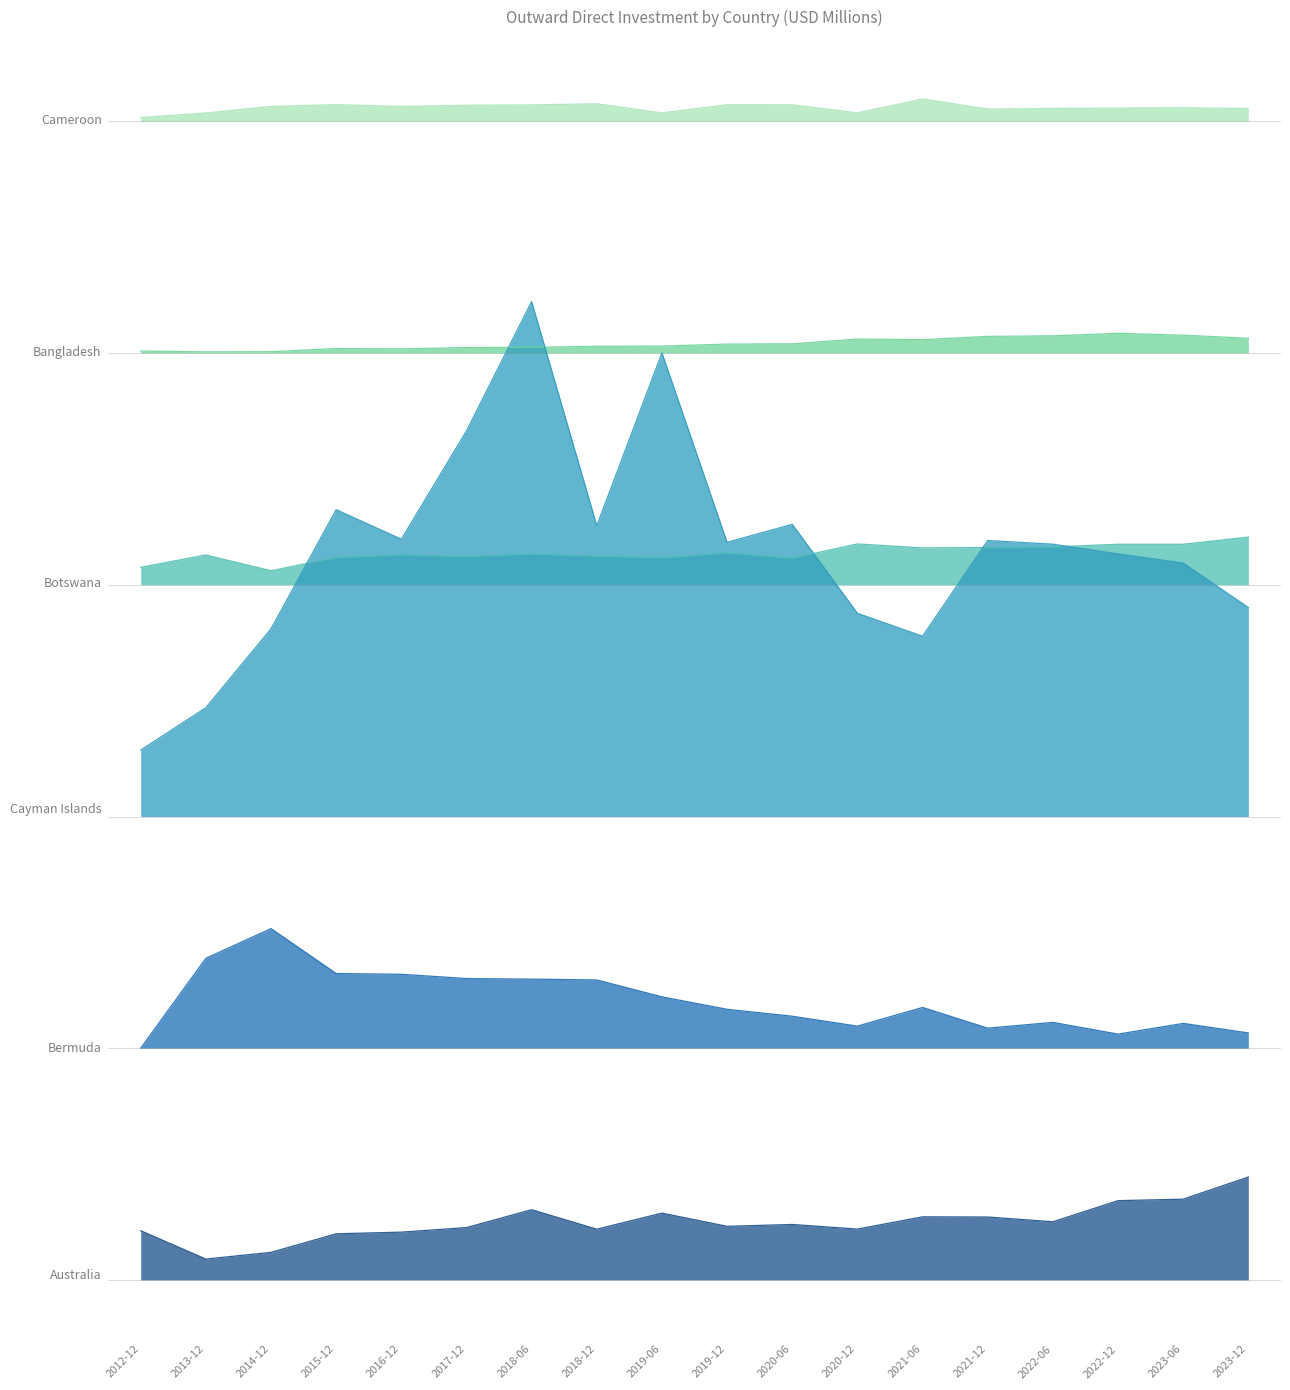

True or false: Cayman Islands and Australia intersect in this chart.

False